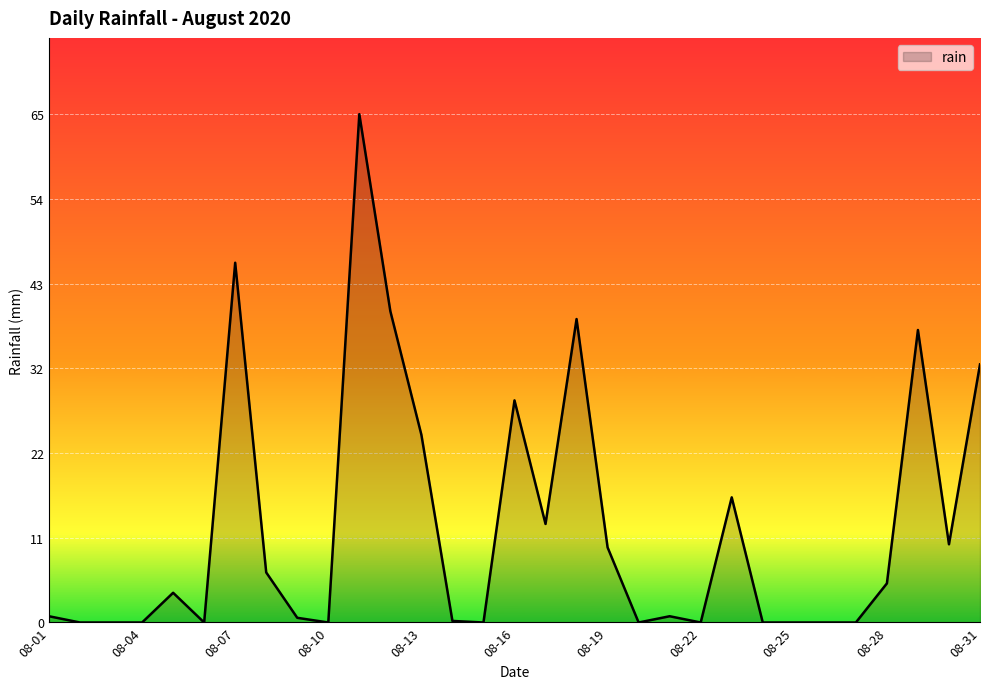

What is the maximum value shown in the chart?

65.0